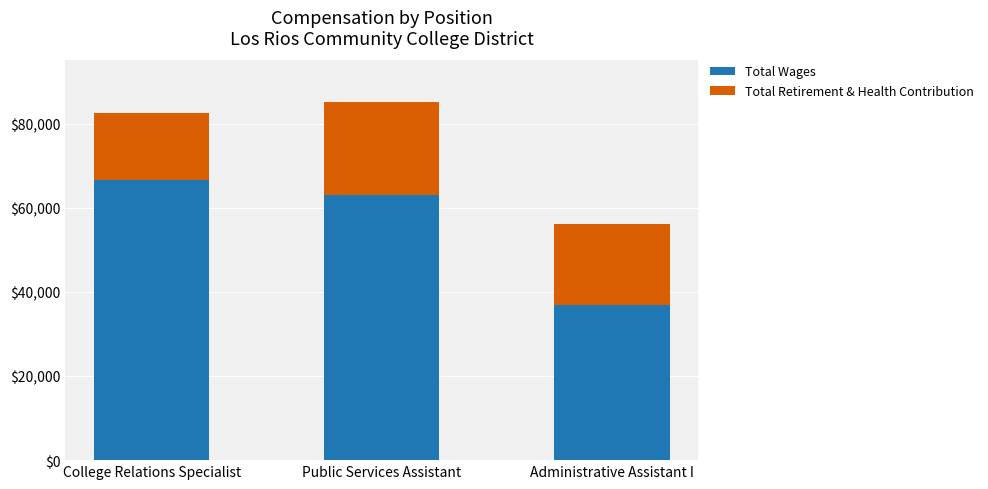

Reading left to right, transcribe the values for Total Wages.

College Relations Specialist=66632	Public Services Assistant=62920	Administrative Assistant I=36976